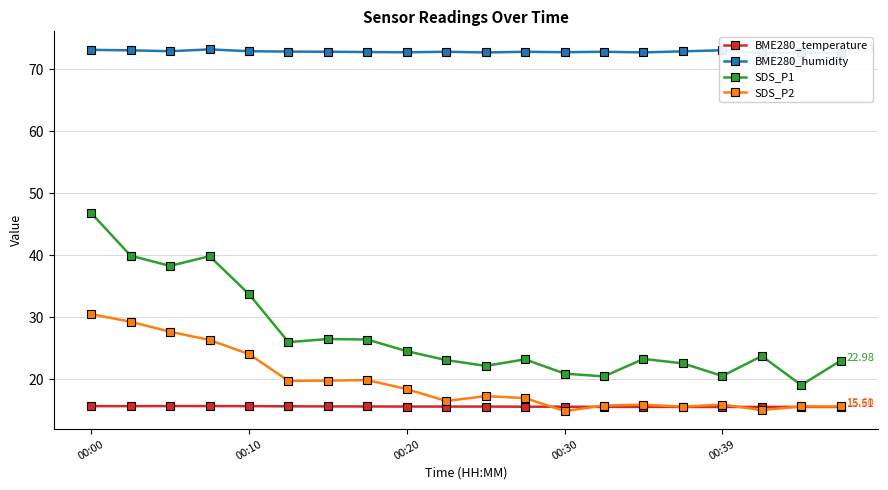

True or false: SDS_P1 and SDS_P2 intersect in this chart.

False